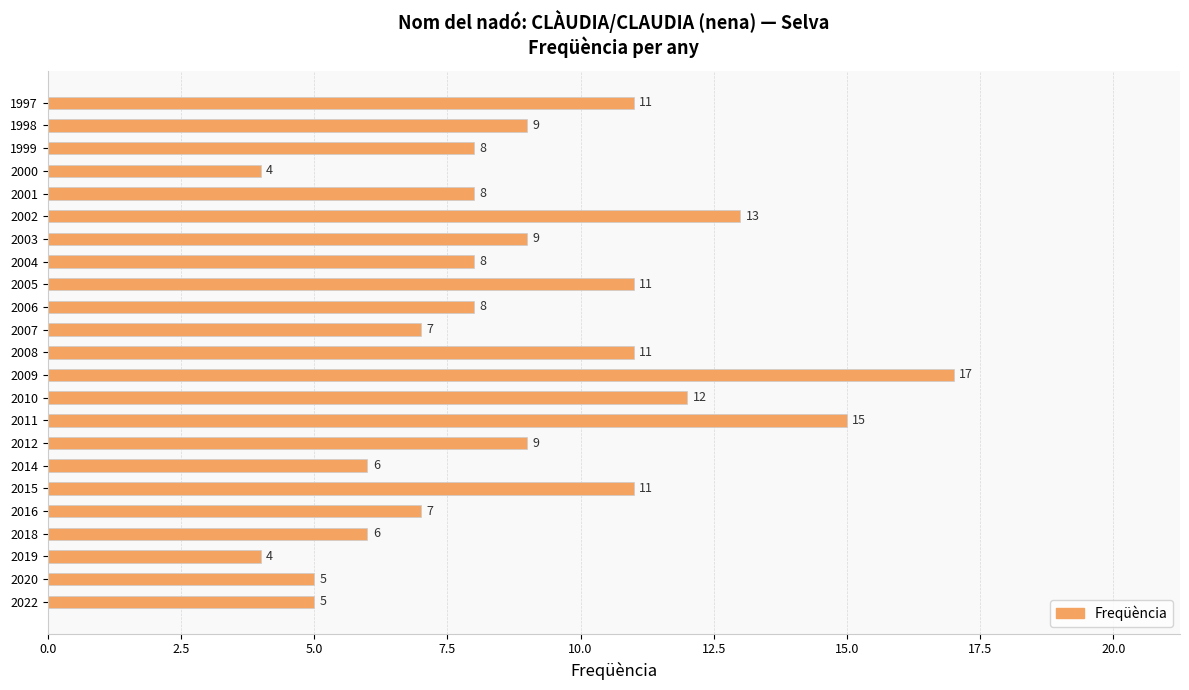

Reading bottom to top, list all the values displayed in this chart.

2022=5	2020=5	2019=4	2018=6	2016=7	2015=11	2014=6	2012=9	2011=15	2010=12	2009=17	2008=11	2007=7	2006=8	2005=11	2004=8	2003=9	2002=13	2001=8	2000=4	1999=8	1998=9	1997=11